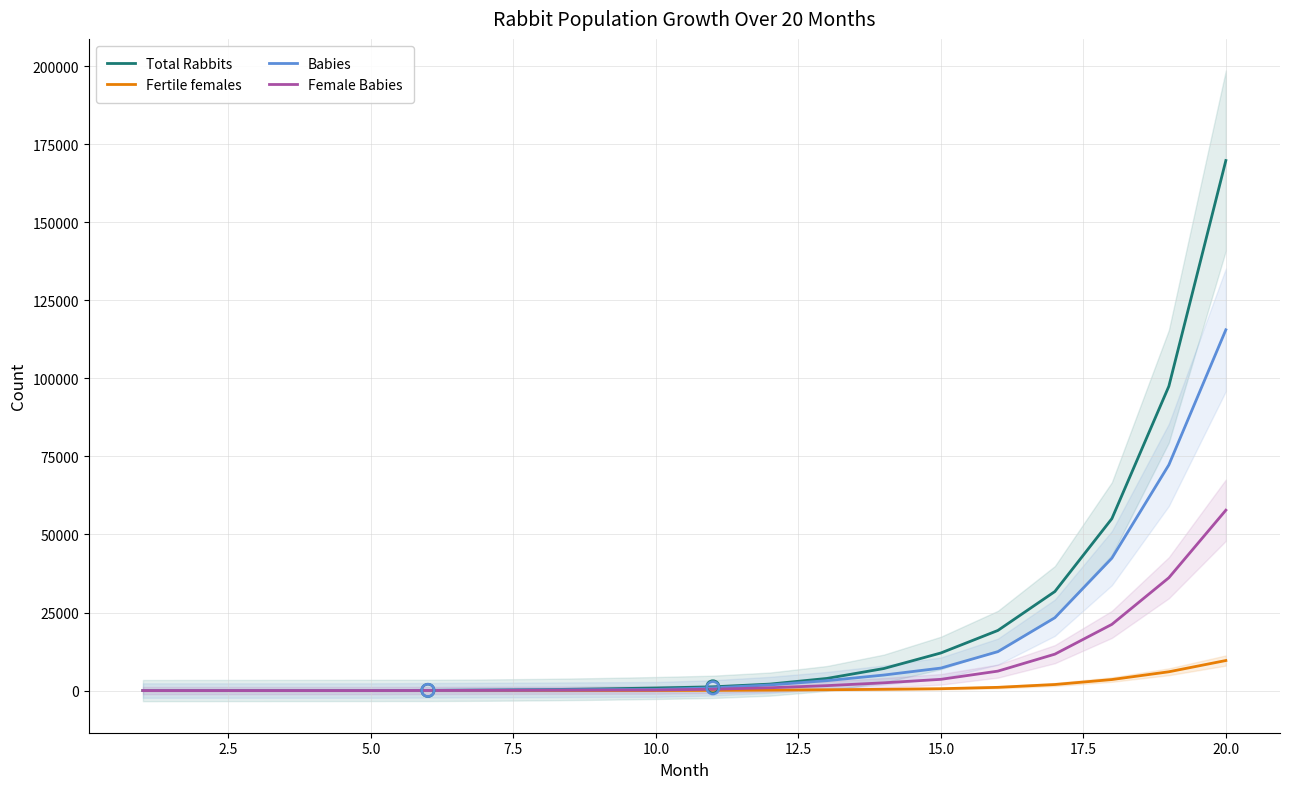

What is the maximum value for Total Rabbits?

169790